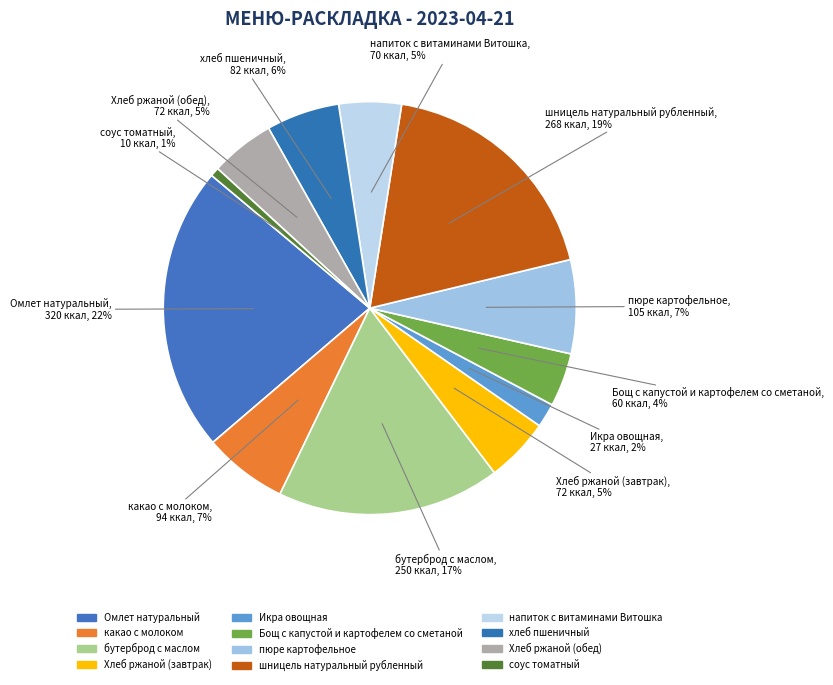

Count the number of slices in the pie.

12